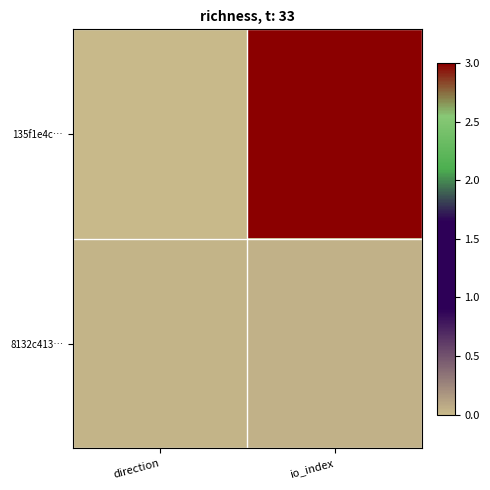

At which category is the sum across all series the highest?

io_index